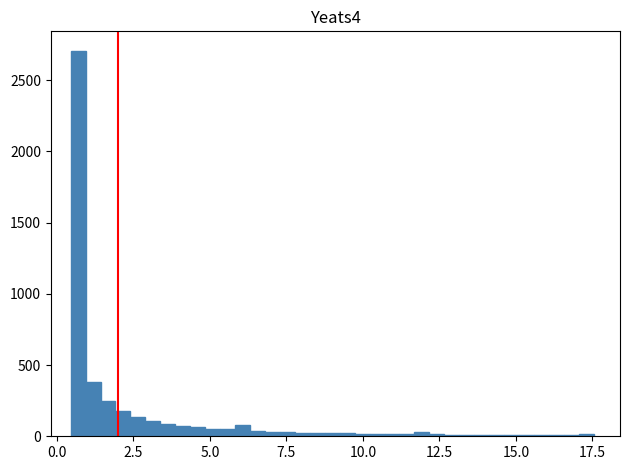

Around what value on the x-axis is the tallest bar? Give the approximate position of its centre, as read against the axis.

0.5